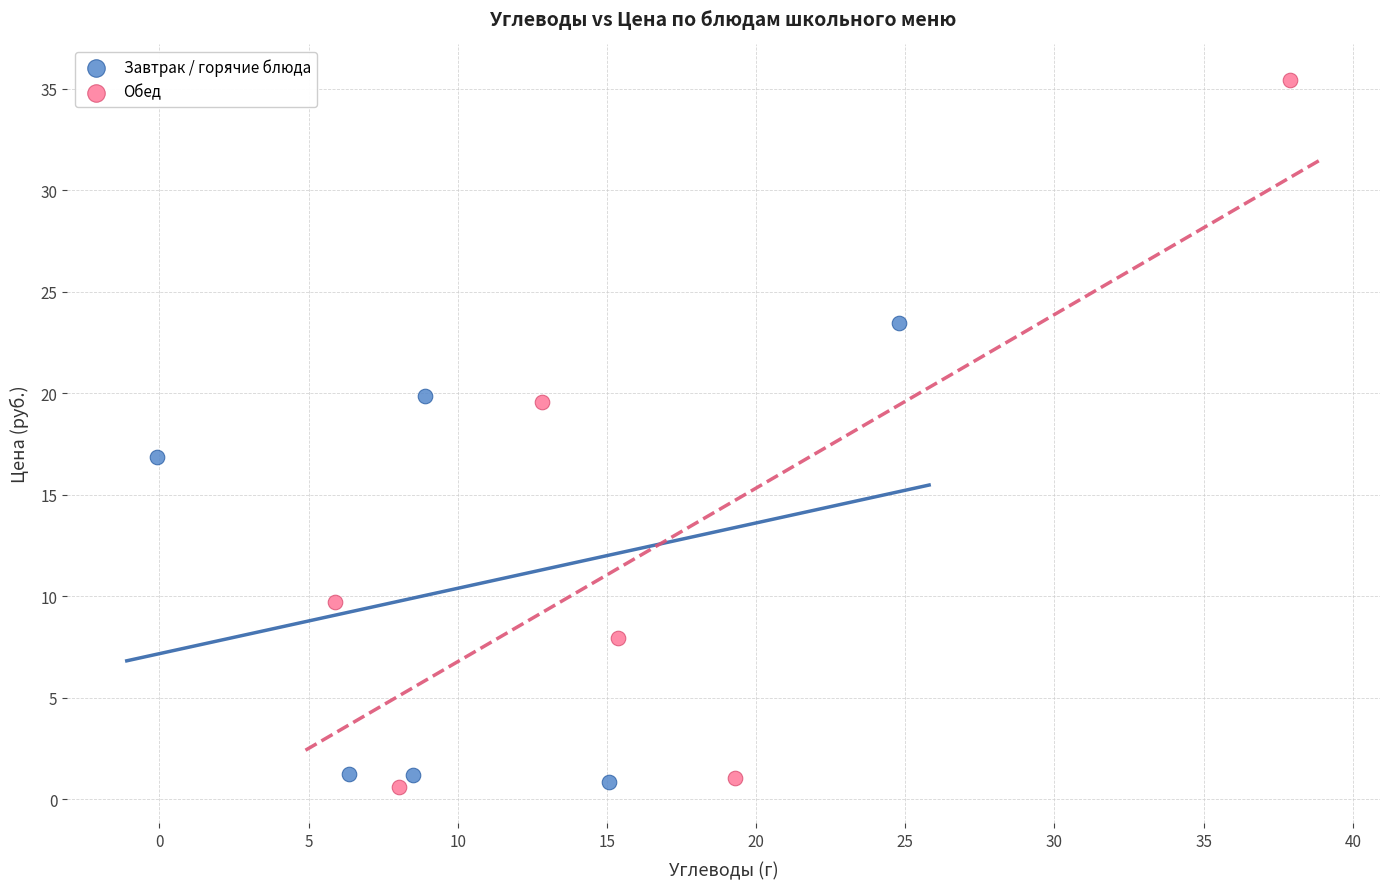

Which series has the largest Y range (max minus min)?

Обед